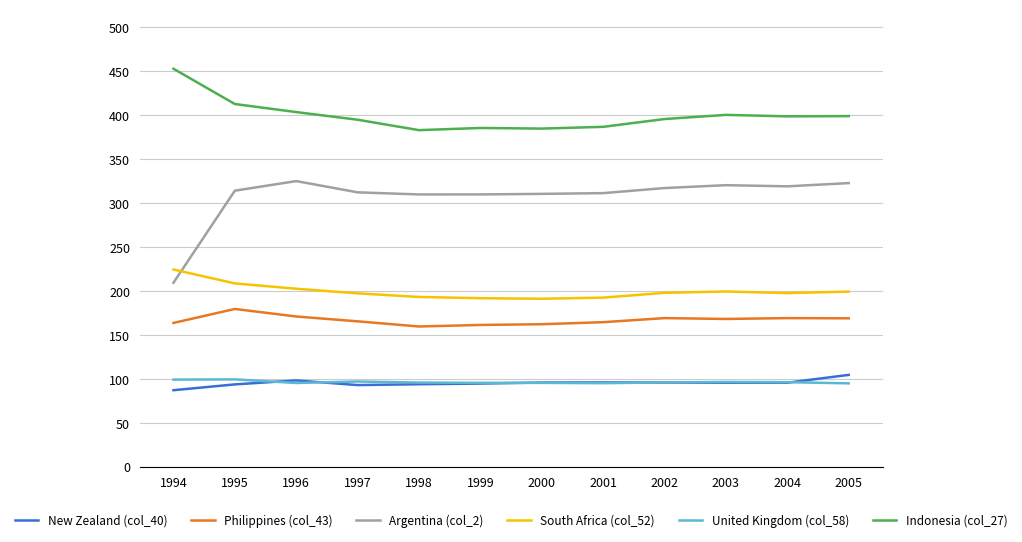

The value of Indonesia (col_27) at 2003 is 714.7. True or false?

False